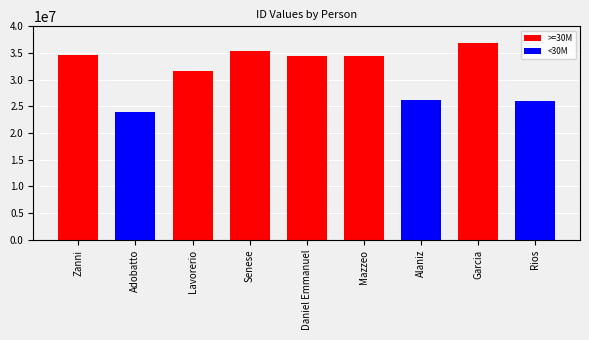

What position from the left is Mazzeo?

6